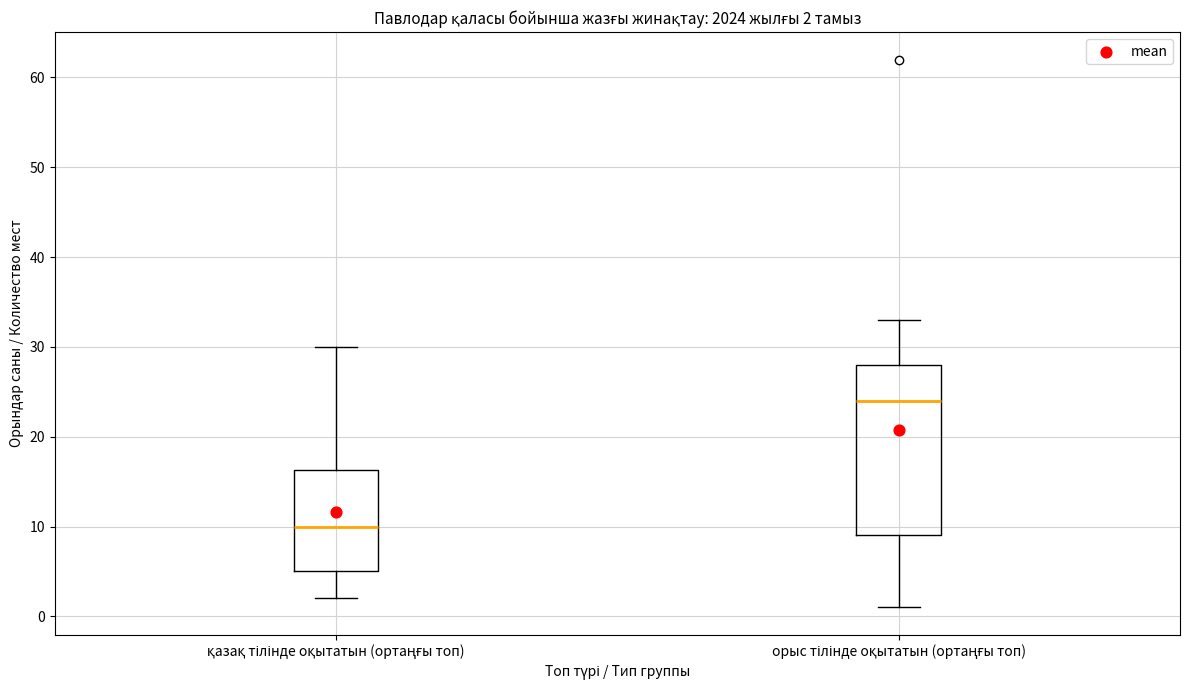

Which box has the lowest median line?

қазақ тілінде оқытатын (ортаңғы топ)